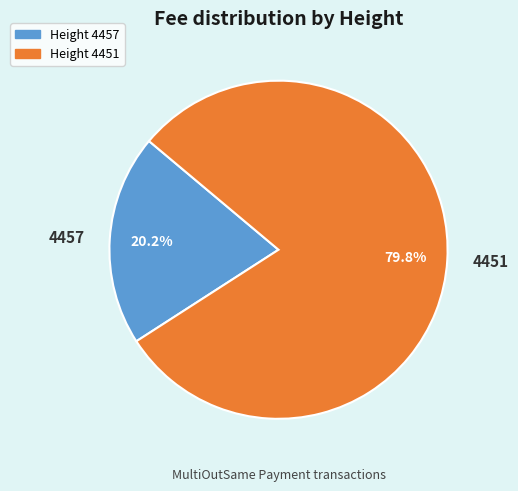

What is the total percentage of 4457 and 4451?

100.0%